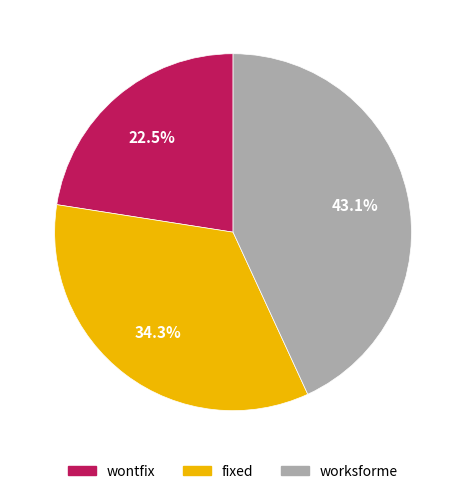

What portion of the pie excludes wontfix?

77.5%